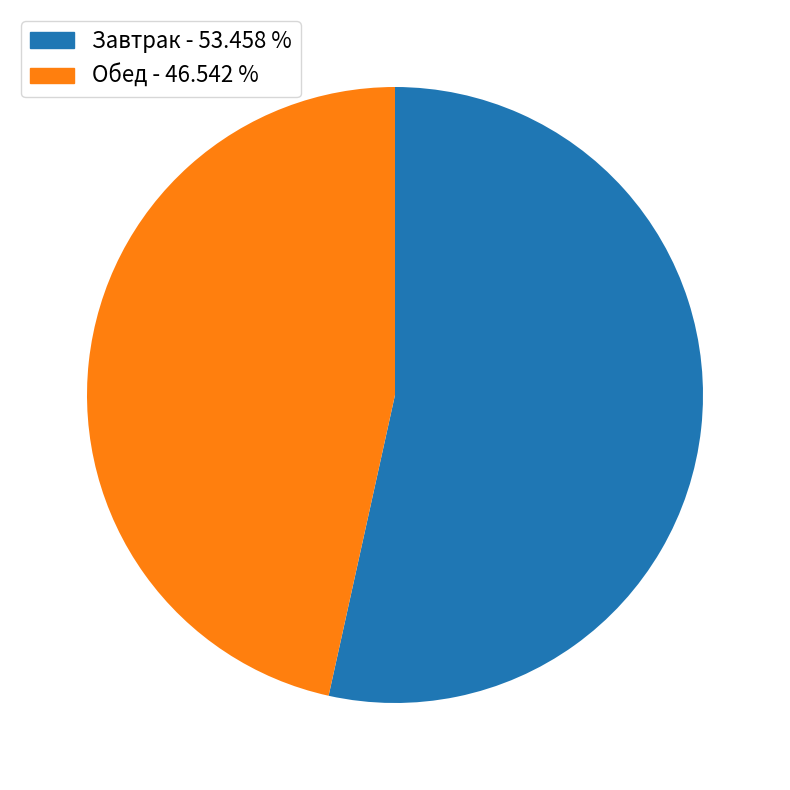

Rank the categories by value from highest to lowest.

Завтрак, Обед